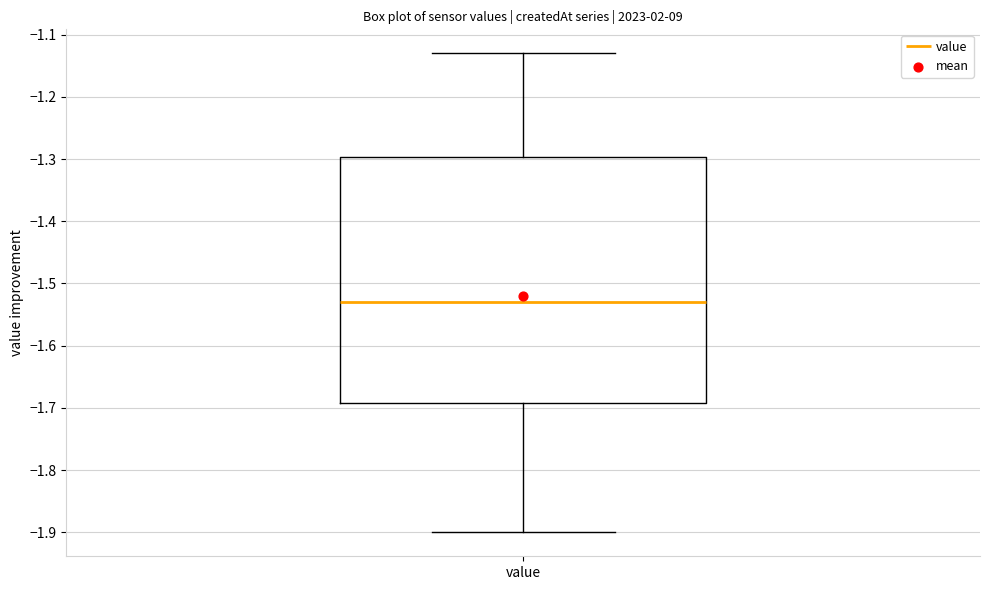

Transcribe this box plot: give where the median line is, the range the box spans, and where the two whiskers end, as read against the y-axis. The values are not printed on the chart, so give them approximately, as read against the axis.

median -1.53, box -1.69 to -1.30, whiskers -1.90 to -1.13